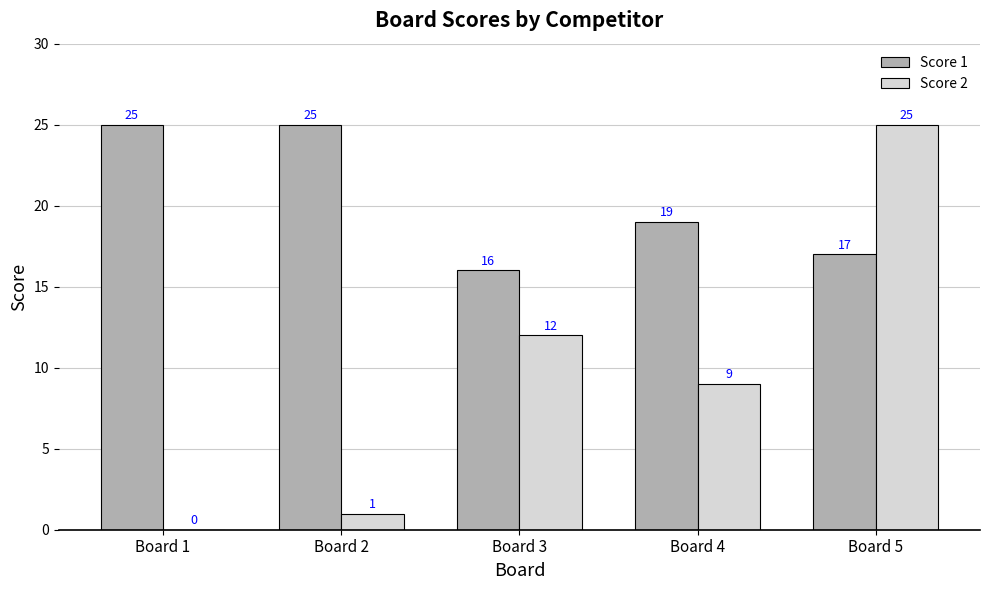

Reading left to right, what are all the values shown in this chart?

Score 1: Board 1=25	Board 2=25	Board 3=16	Board 4=19	Board 5=17
Score 2: Board 1=0	Board 2=1	Board 3=12	Board 4=9	Board 5=25